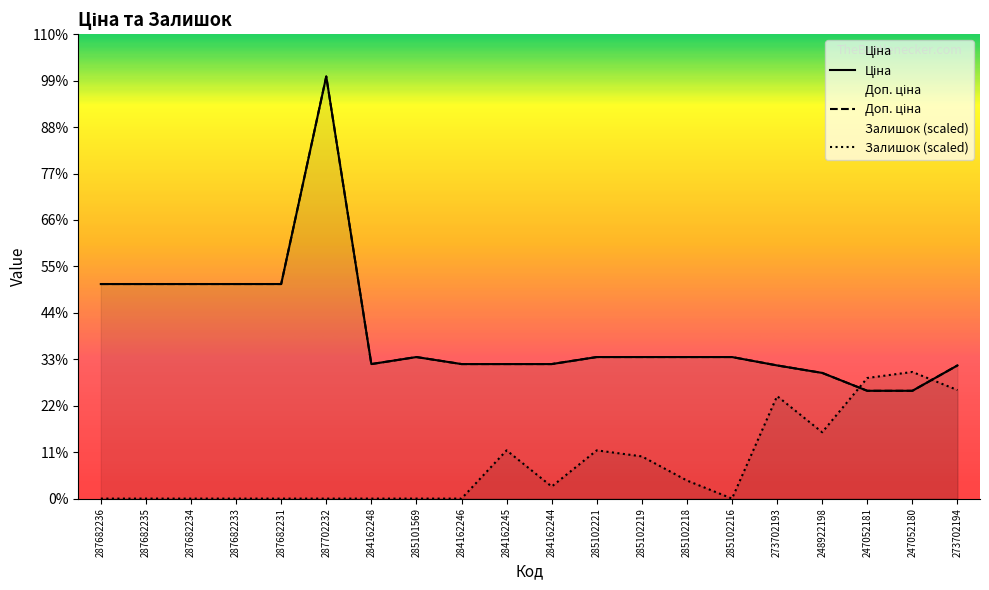

Where is the first local minimum for Залишок?

284162244